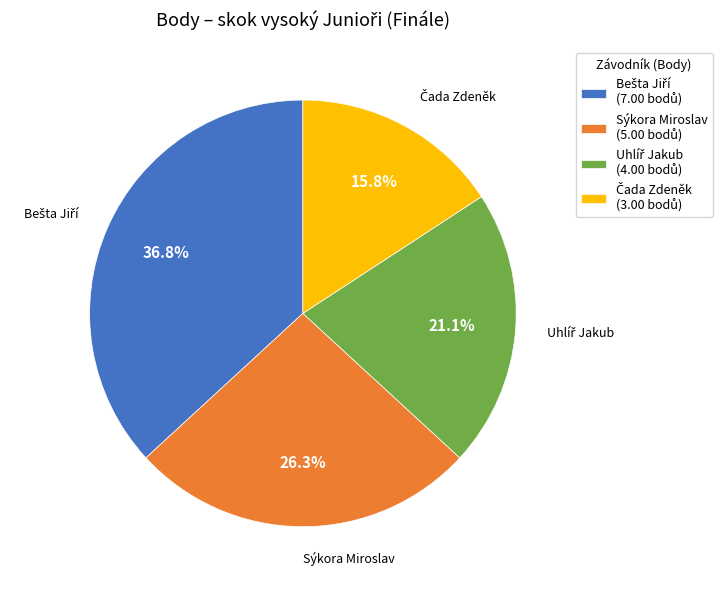

Is there any slice that represents more than half of the pie?

No